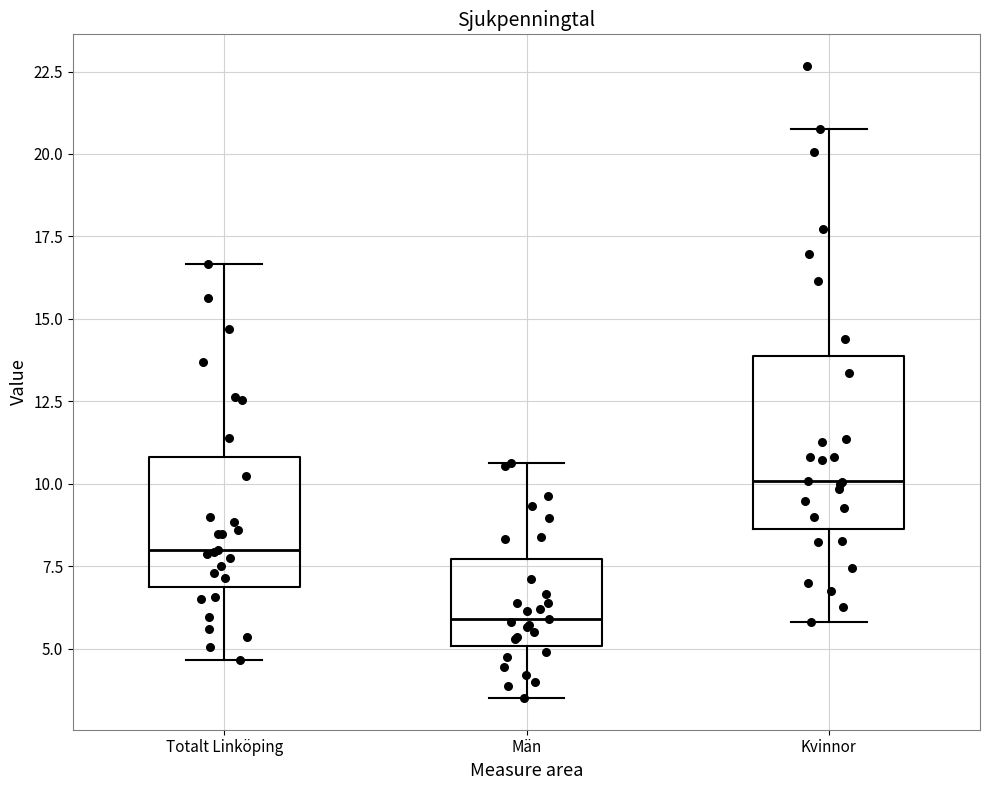

Which box has the highest median line?

Kvinnor